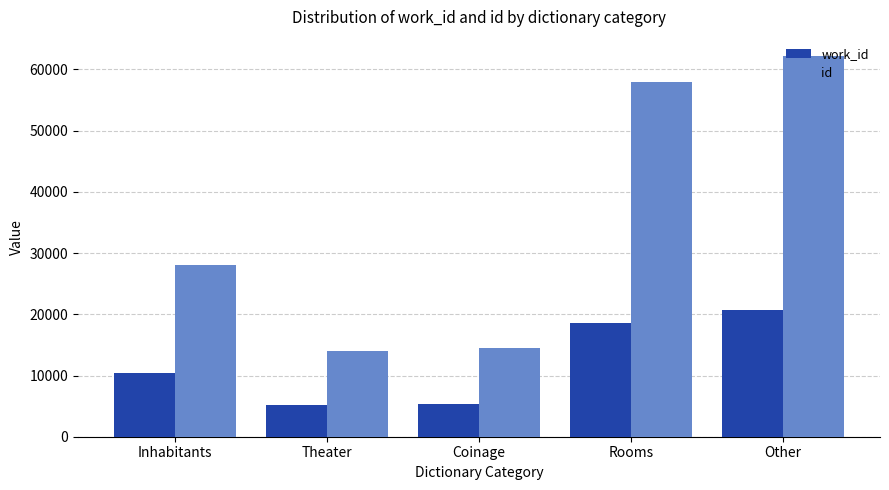

How many bars are there in total?

10